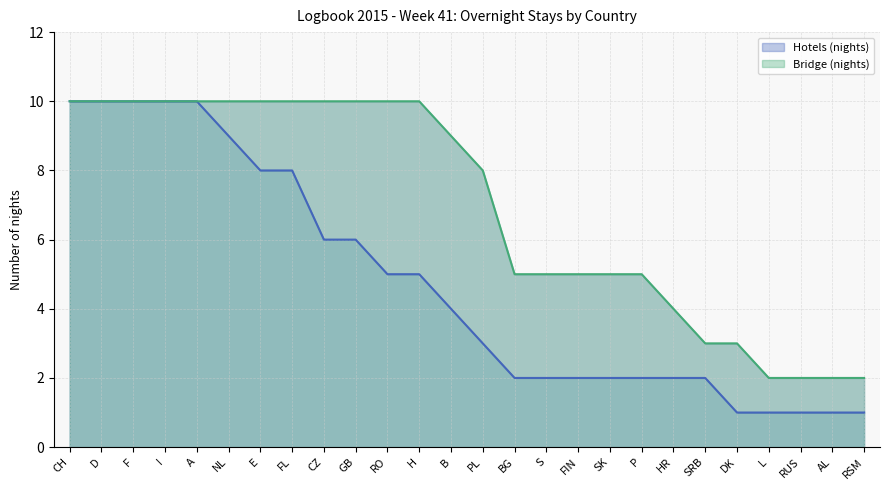

True or false: Hotels (nights) has a value of 1 at RUS.

True